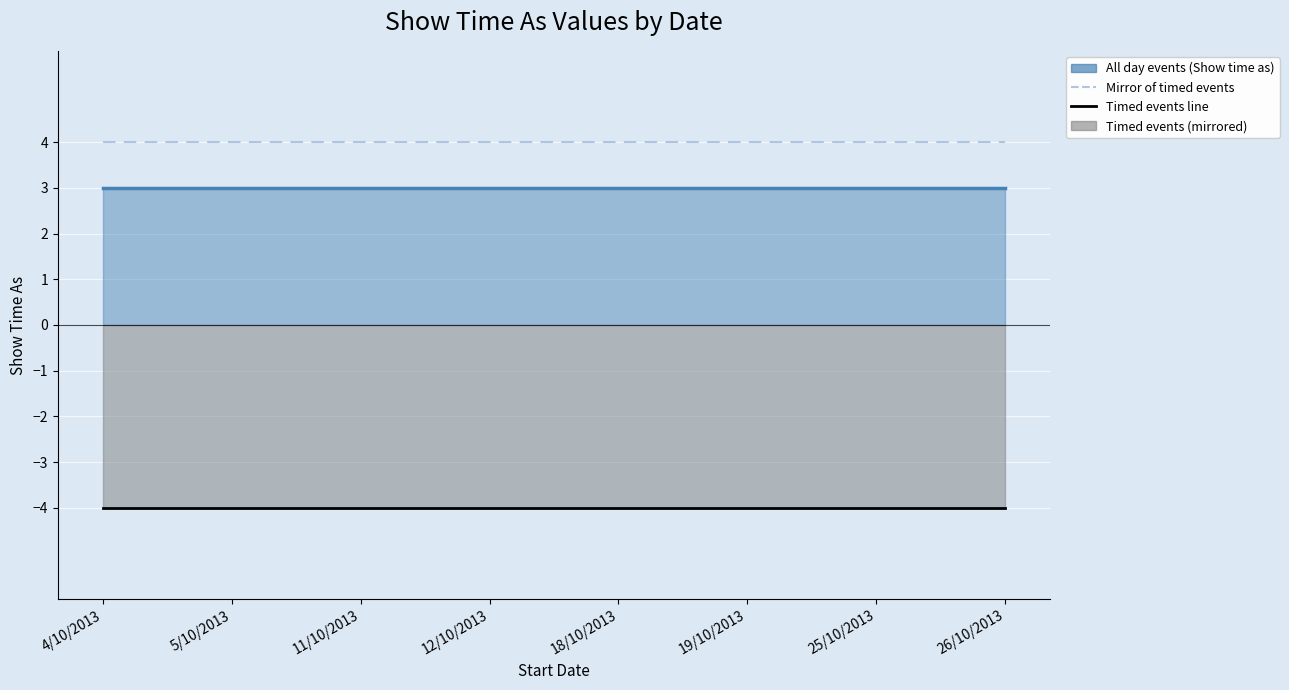

Which has a higher value, 12/10/2013 or 25/10/2013?

12/10/2013